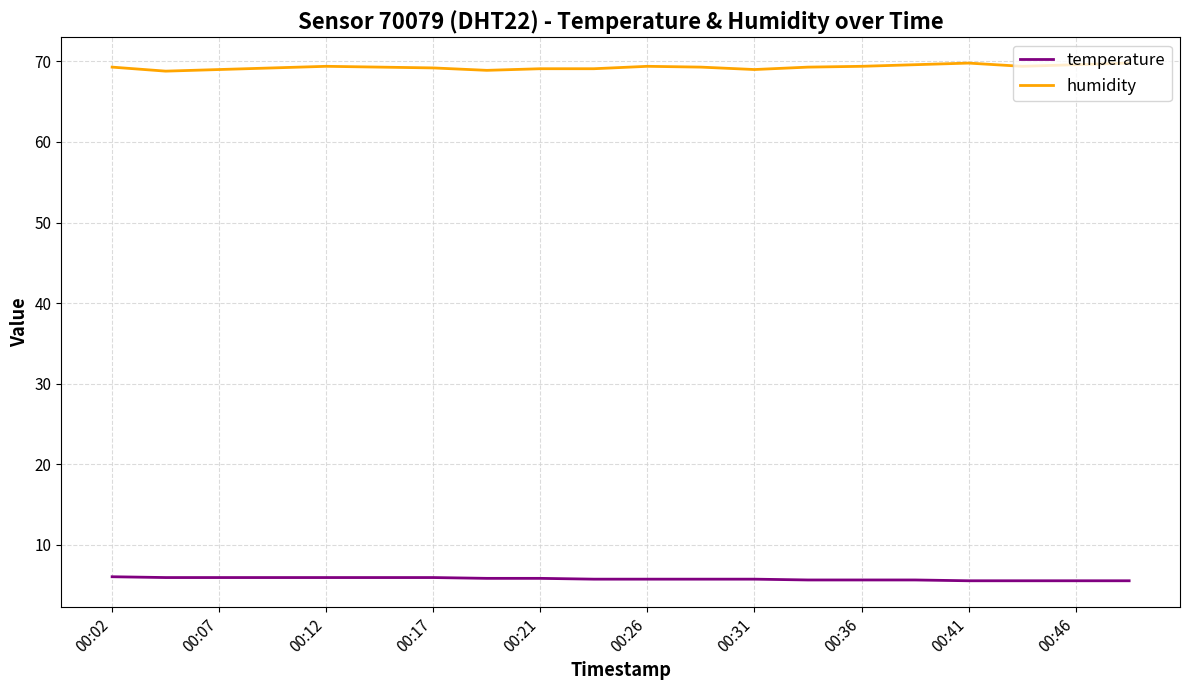

What is the lowest value of the temperature series?

5.5